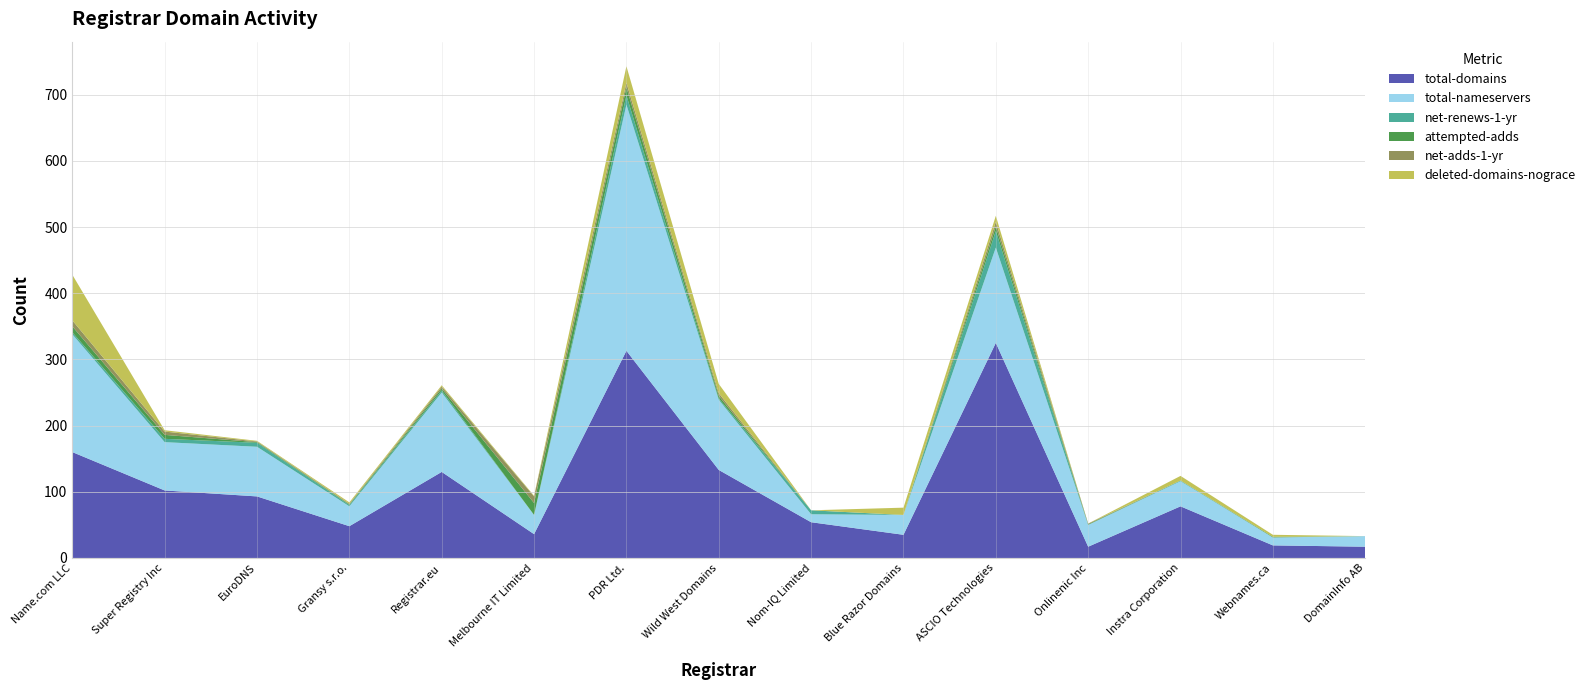

Reading left to right, transcribe all the data shown in this chart.

total-domains: 160	102	93	48	130	36	313	133	54	35	325	17	78	19	17
total-nameservers: 178	73	75	30	120	29	372	106	12	30	144	33	38	12	16
net-renews-1-yr: 3	5	6	2	3	0	14	2	6	0	25	0	1	0	0
attempted-adds: 9	6	1	1	3	18	12	4	0	0	7	1	0	1	0
net-adds-1-yr: 9	5	1	1	3	10	7	4	0	0	7	1	0	0	0
deleted-domains-nograce: 69	2	1	2	2	1	25	14	0	11	9	0	7	3	0